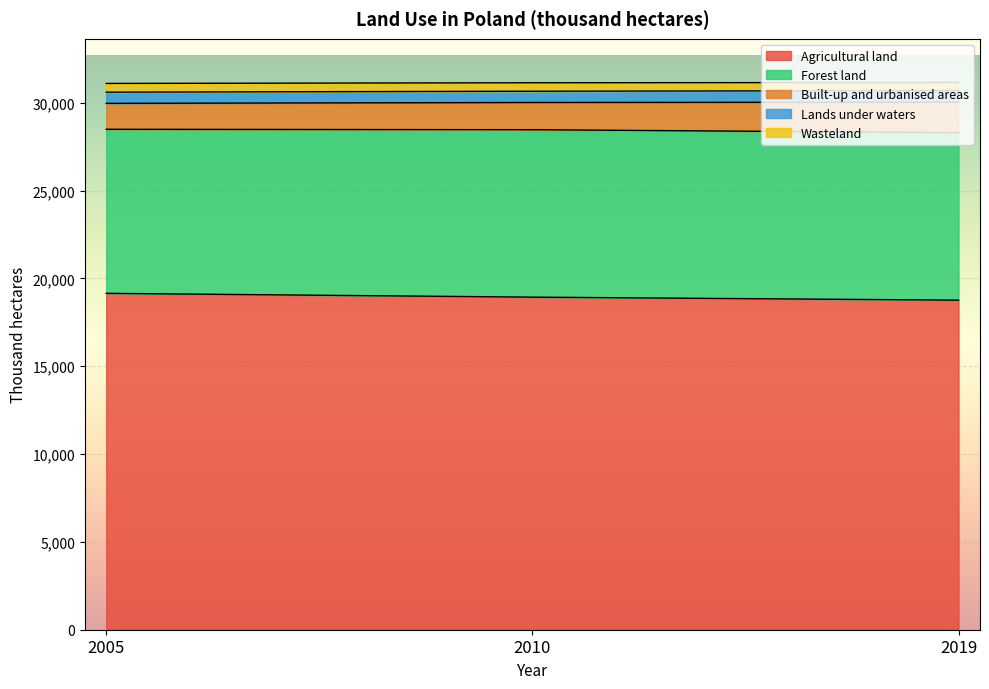

The value of Wasteland at 2010 is 11907. True or false?

False